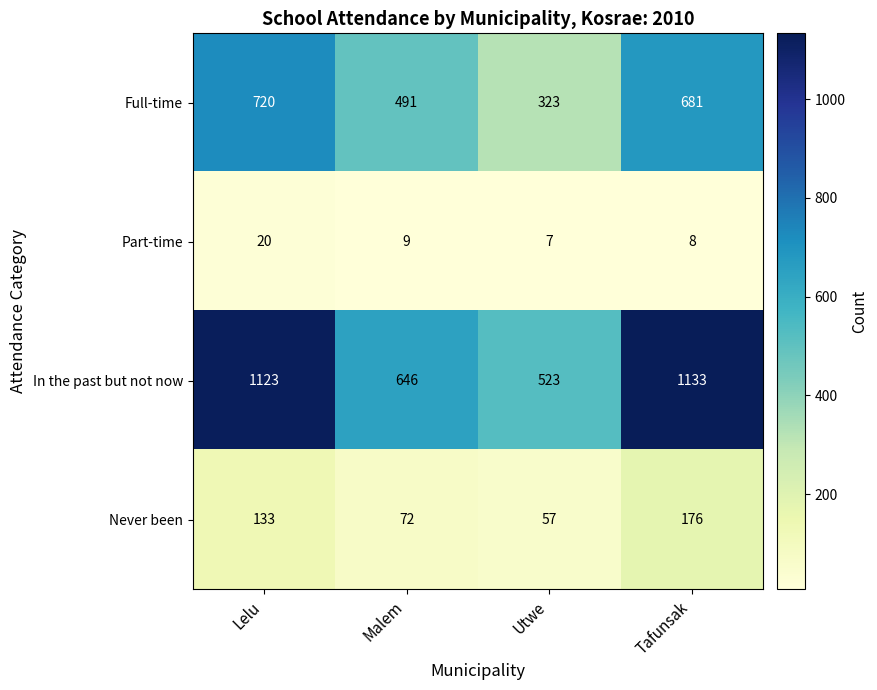

Which series has the largest range (max minus min)?

In the past but not now